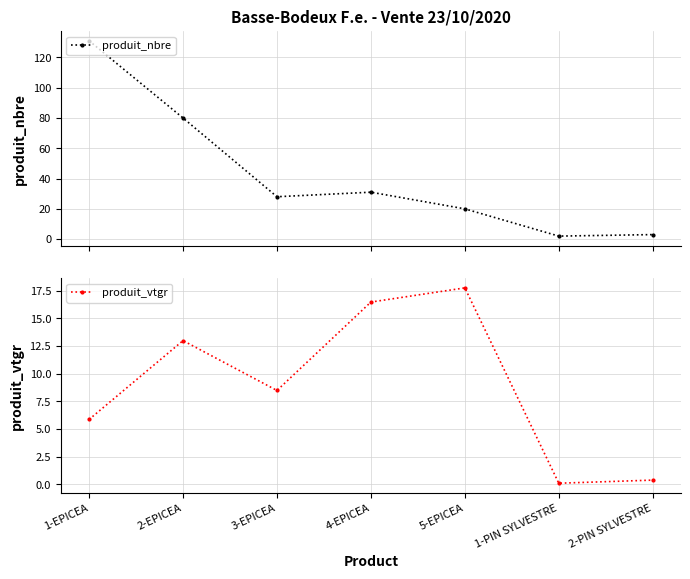

What value does the produit_nbre series have at 1-PIN SYLVESTRE?

2.0